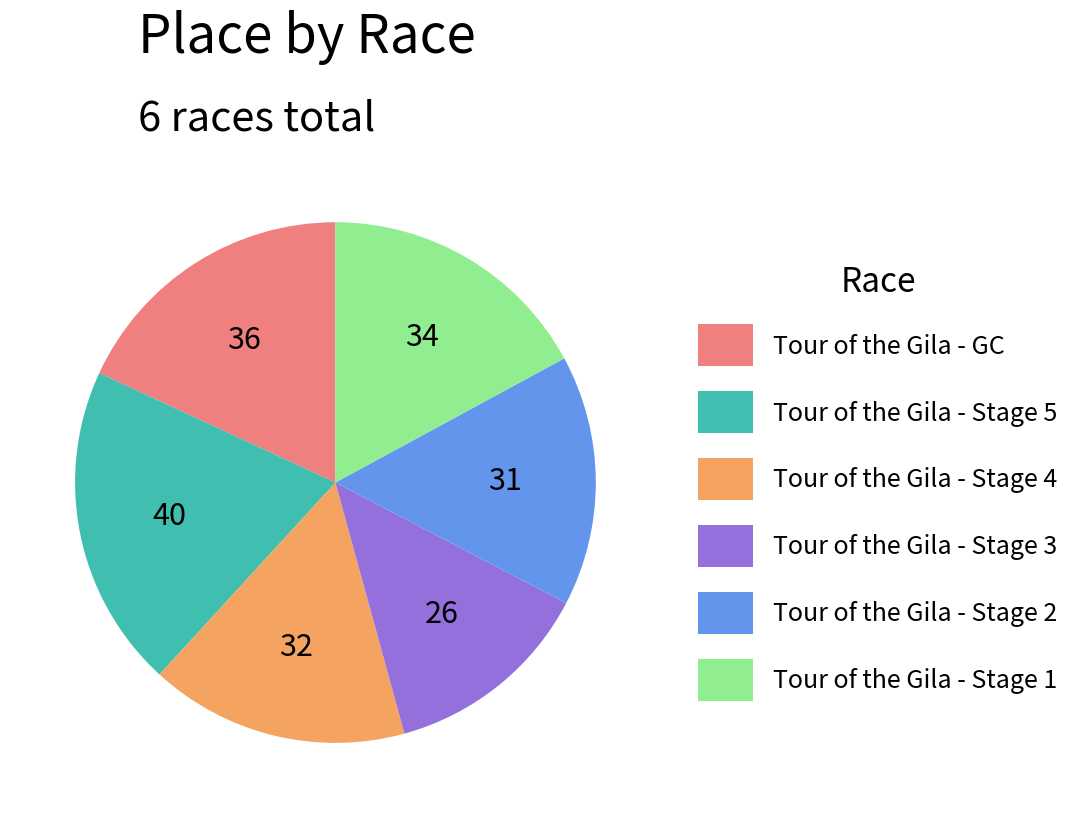

Is there any slice that represents more than half of the pie?

No